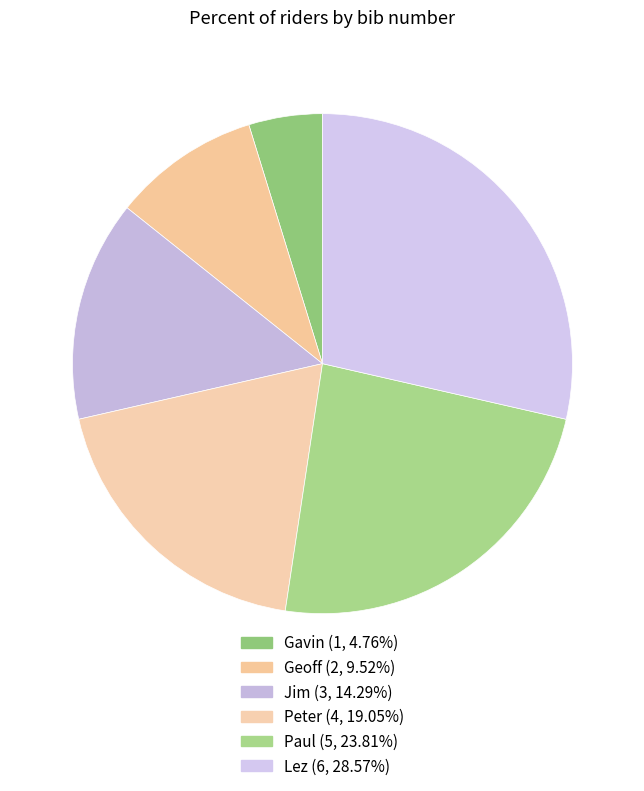

To the nearest percent, what percentage of the pie is Peter?

19%